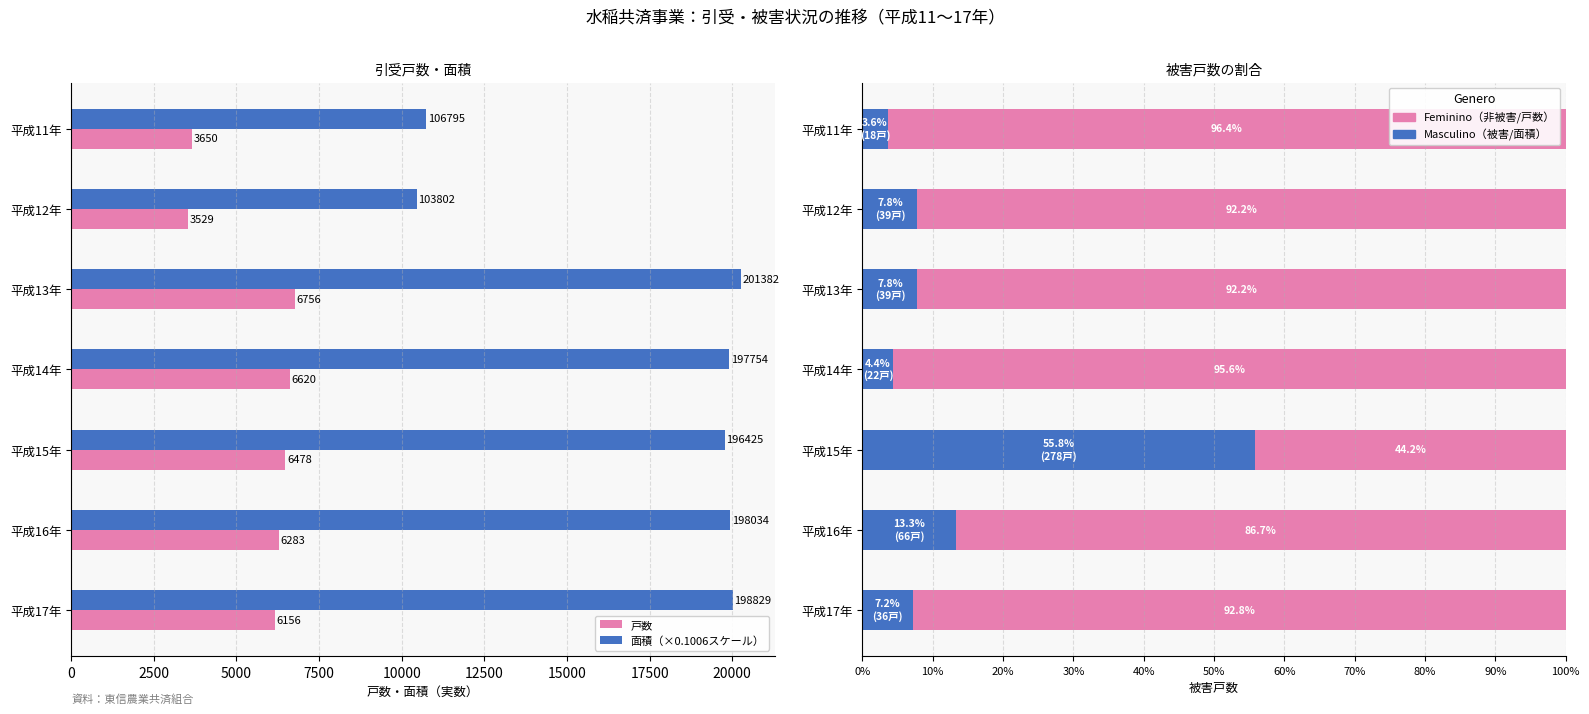

The 面積（×0.1006スケール） series shows 32161.2 at 平成15年. True or false?

False